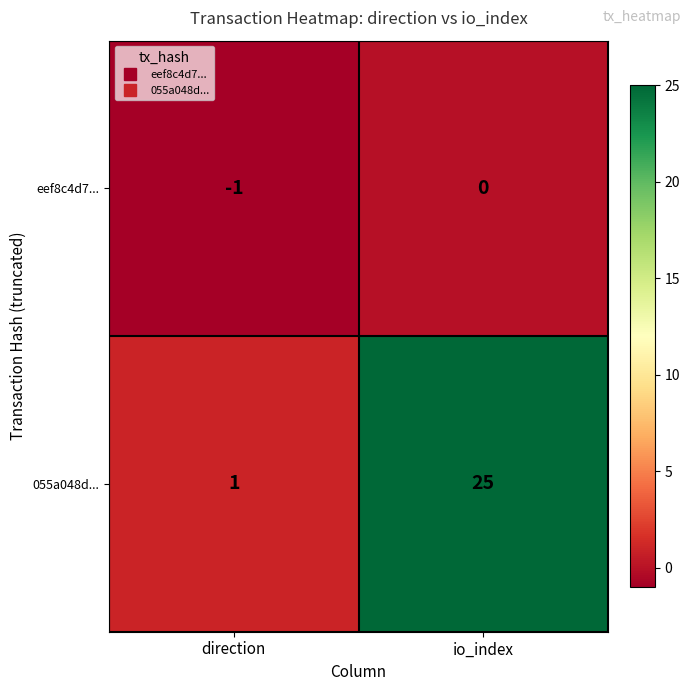

What is the difference between the maximum and minimum values in the 055a048d... series?

24